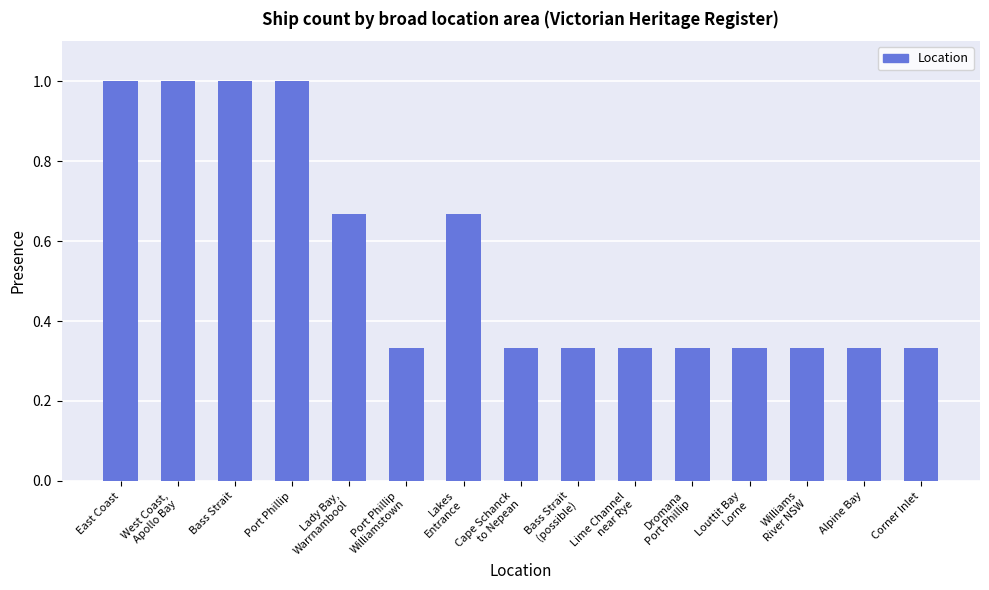

True or false: the data shows 0.4 at Port Phillip.

False